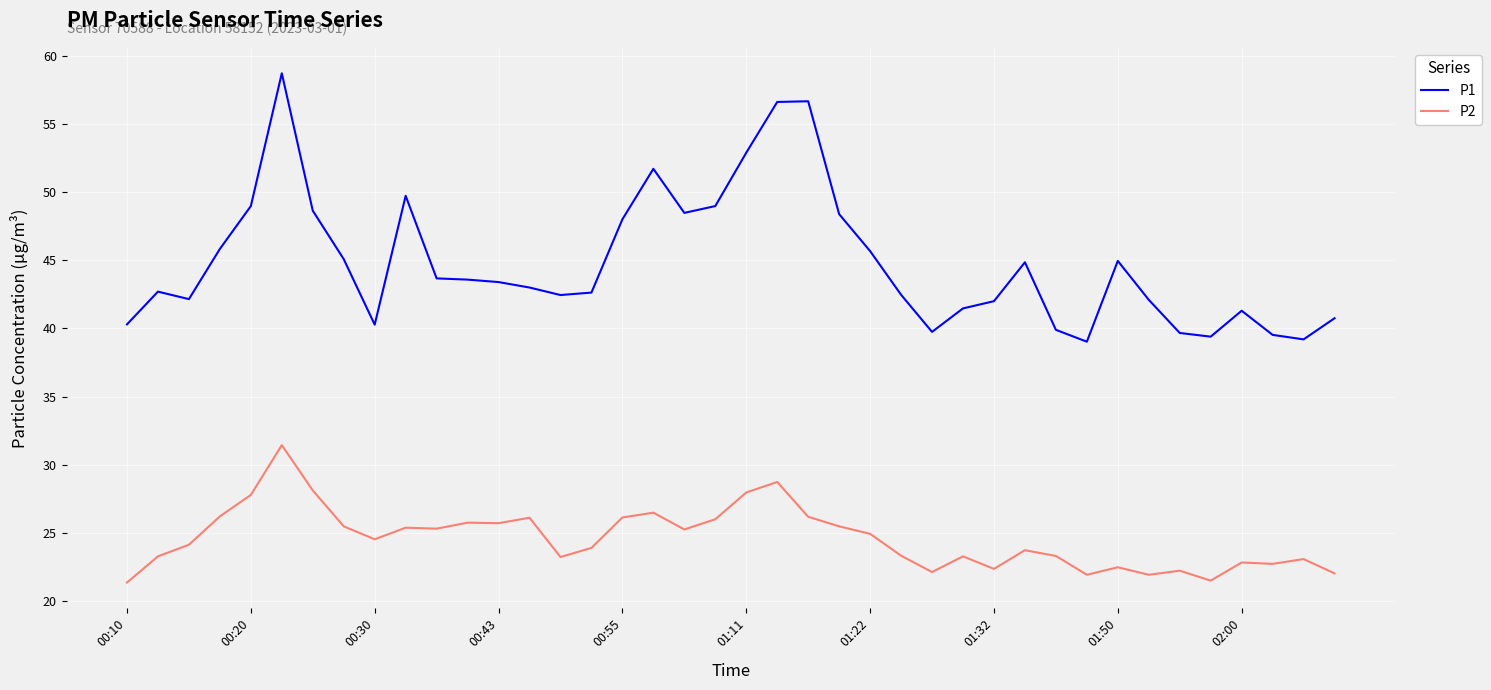

List the series in order of their peak value, lowest first.

P2, P1